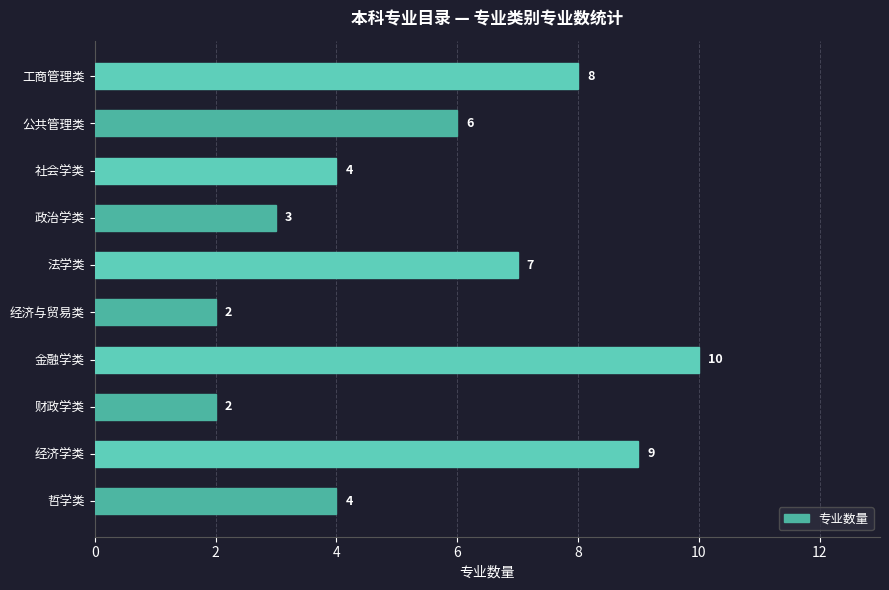

Reading top to bottom, transcribe all the data shown in this chart.

工商管理类=8	公共管理类=6	社会学类=4	政治学类=3	法学类=7	经济与贸易类=2	金融学类=10	财政学类=2	经济学类=9	哲学类=4